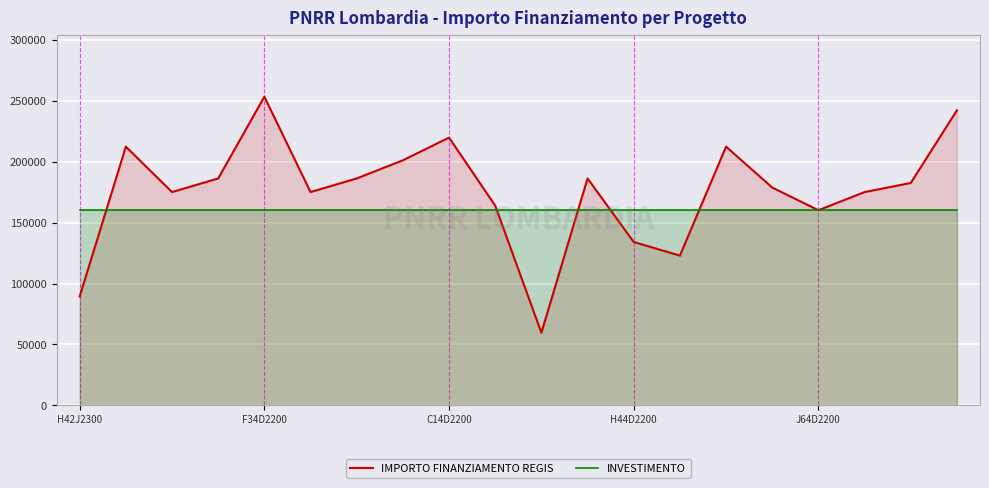

Which series has the largest total across all categories?

IMPORTO FINANZIAMENTO REGIS